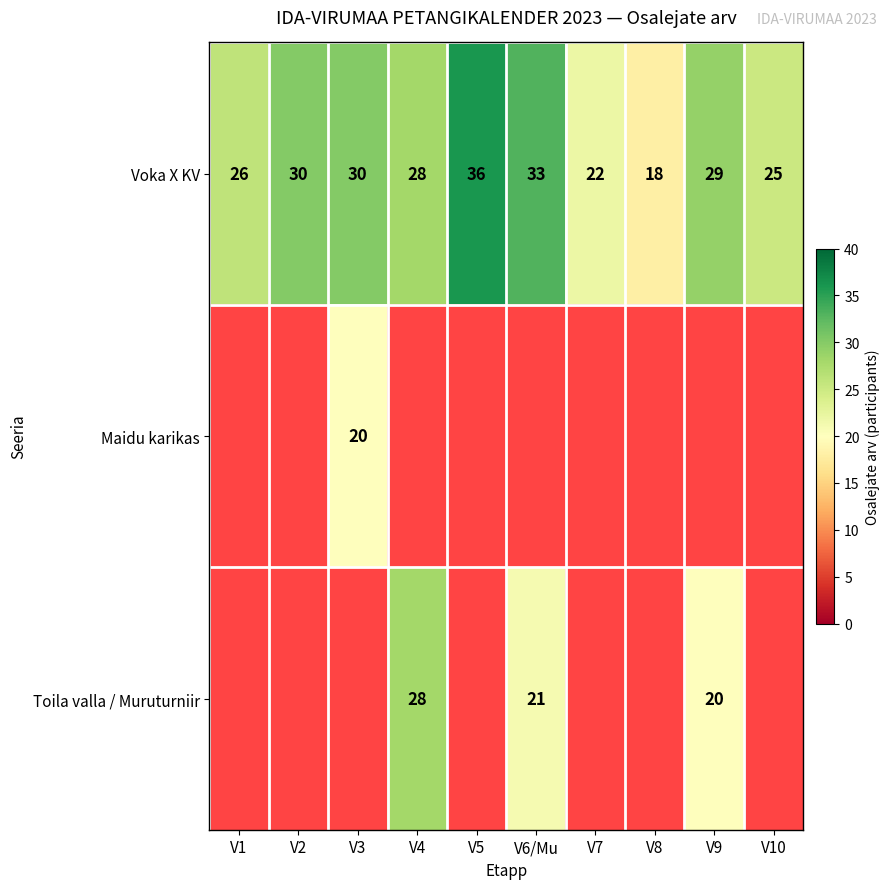

Is it true that Voka X KV equals 16 at V10?

False